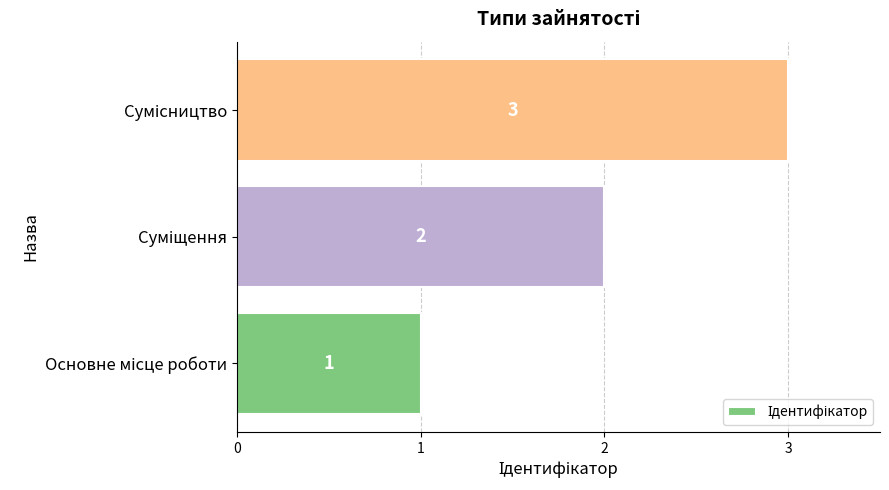

Count the values in the range 1 to 3.

3